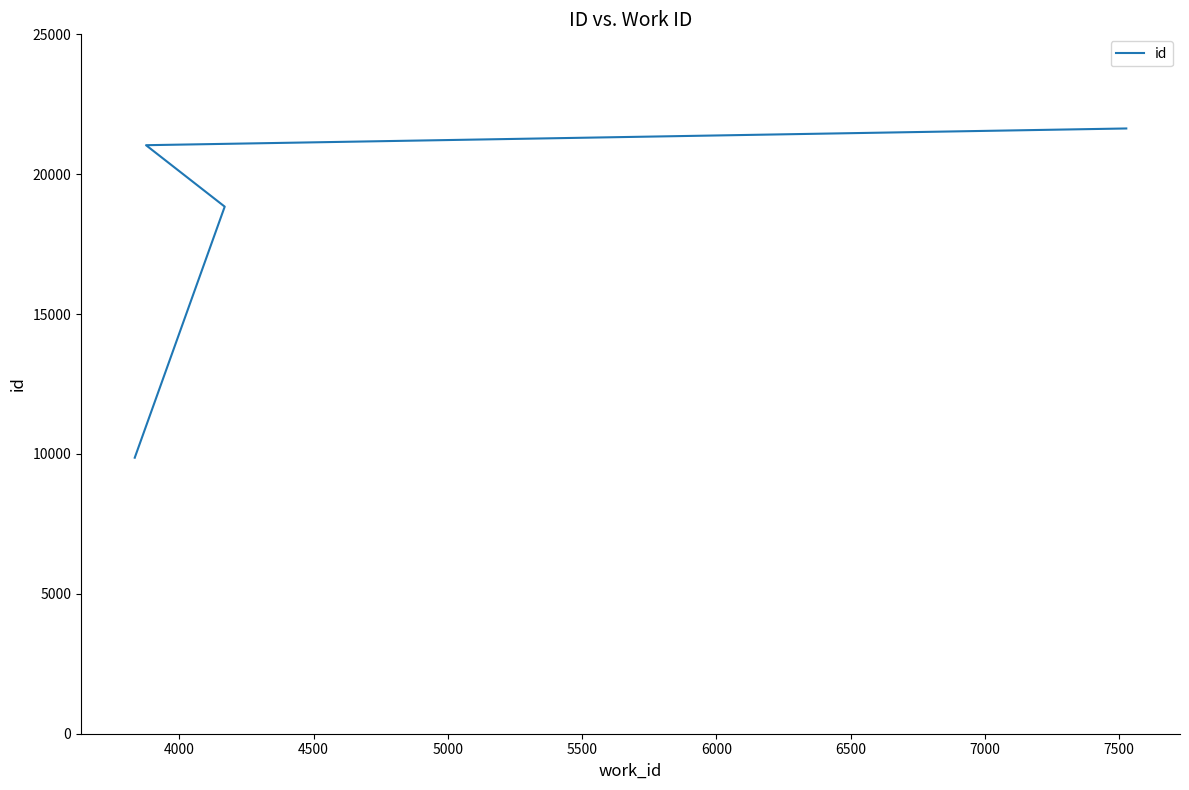

How many values exceed 21037?

1